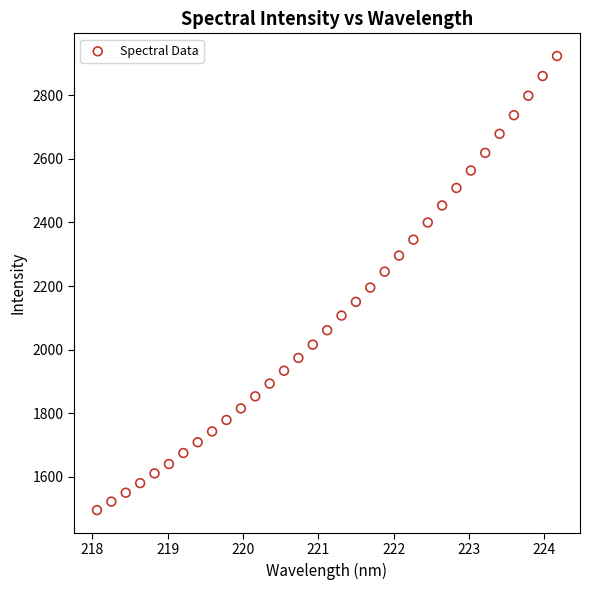

What is the range of Y values (max minus min)?

1427.3